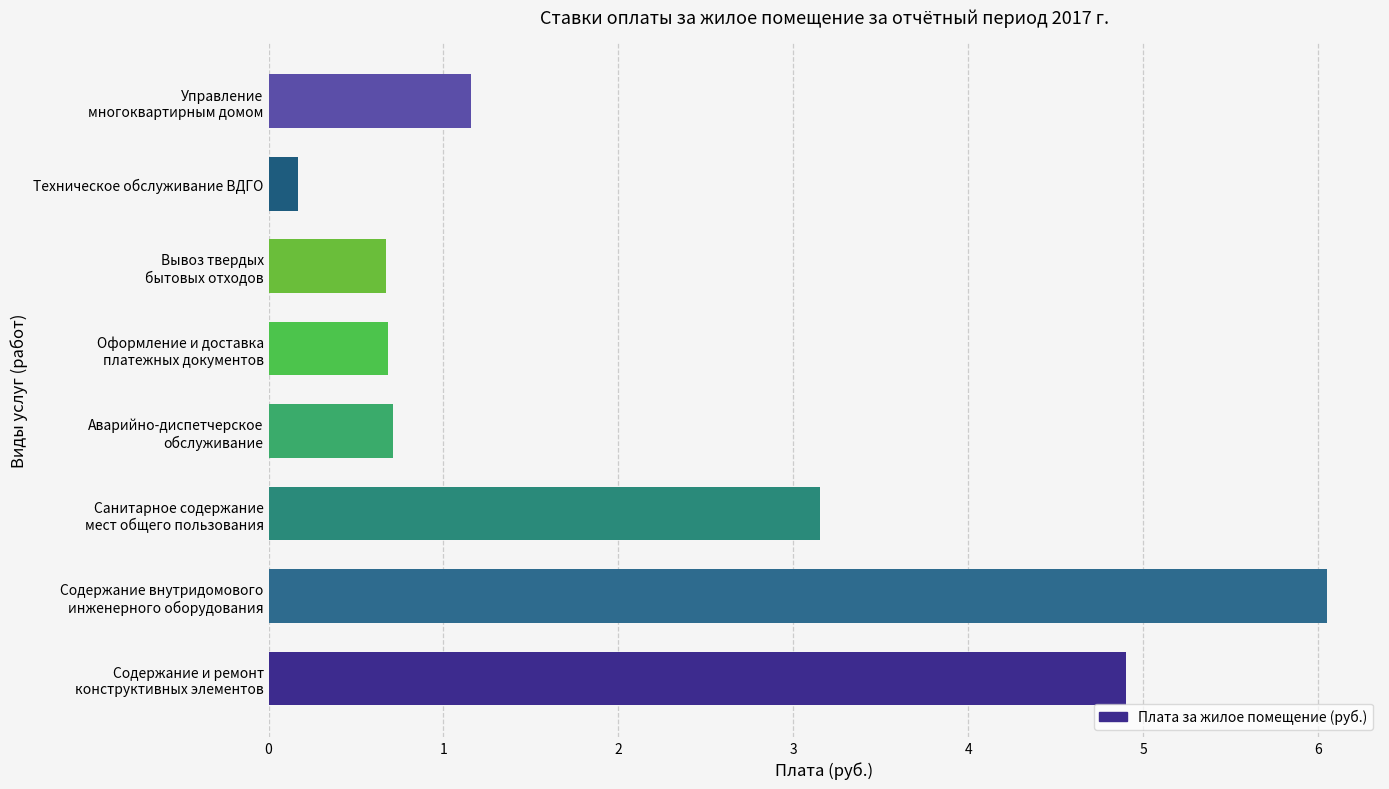

The chart shows a value of 0.2 at Техническое обслуживание ВДГО. True or false?

True